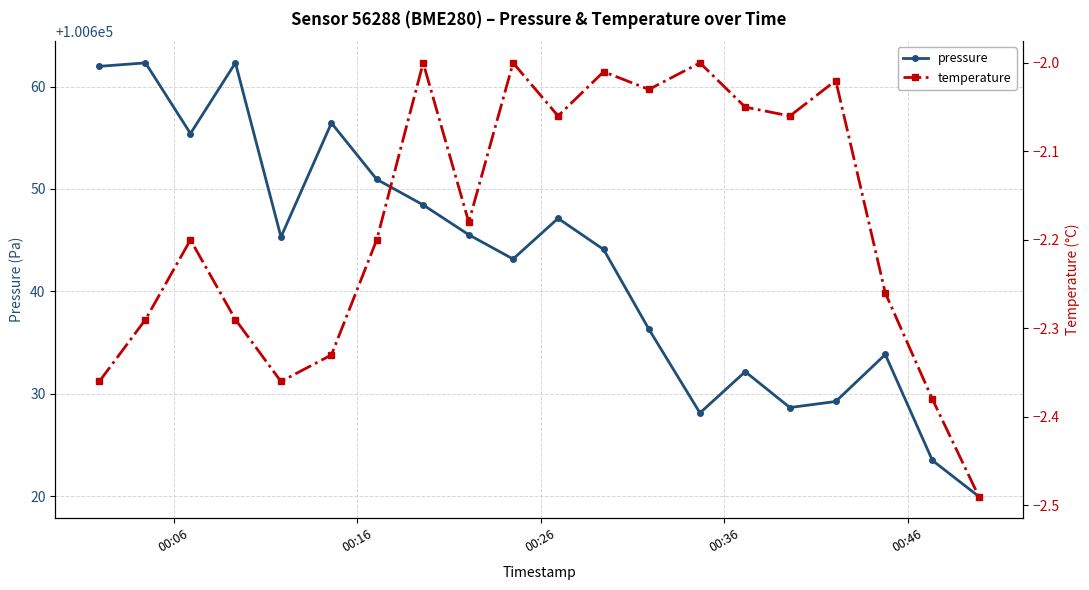

Rank the series by their average value, from lowest to highest.

temperature, pressure